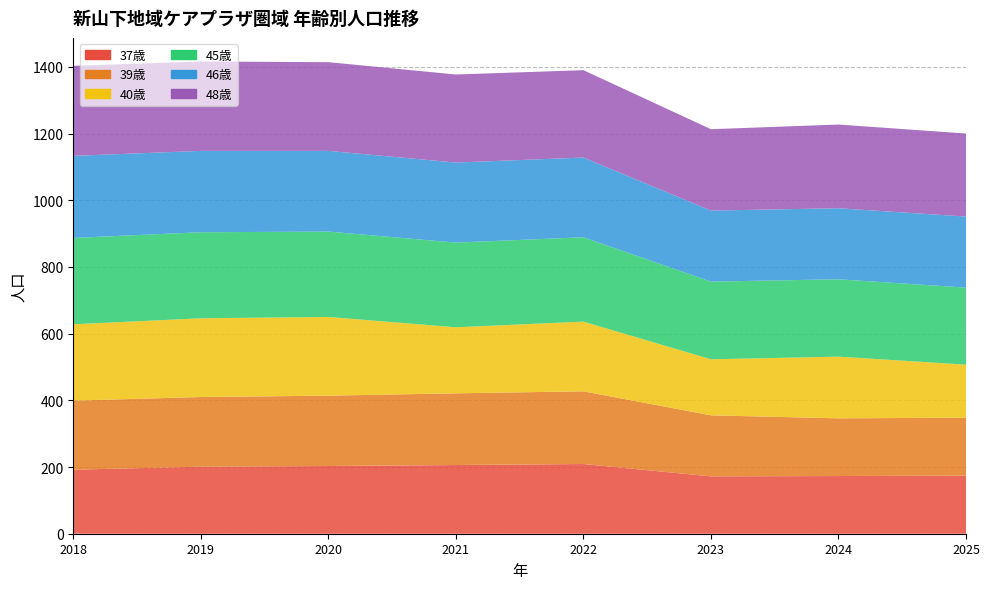

Reading right to left, extract all data points from this chart.

37歳: 174	173	172	209	206	203	201	192
39歳: 174	173	183	218	215	211	209	207
40歳: 159	185	168	209	198	236	236	229
45歳: 231	232	233	253	254	256	258	259
46歳: 213	213	213	239	240	242	244	246
48歳: 249	251	244	262	264	266	268	270